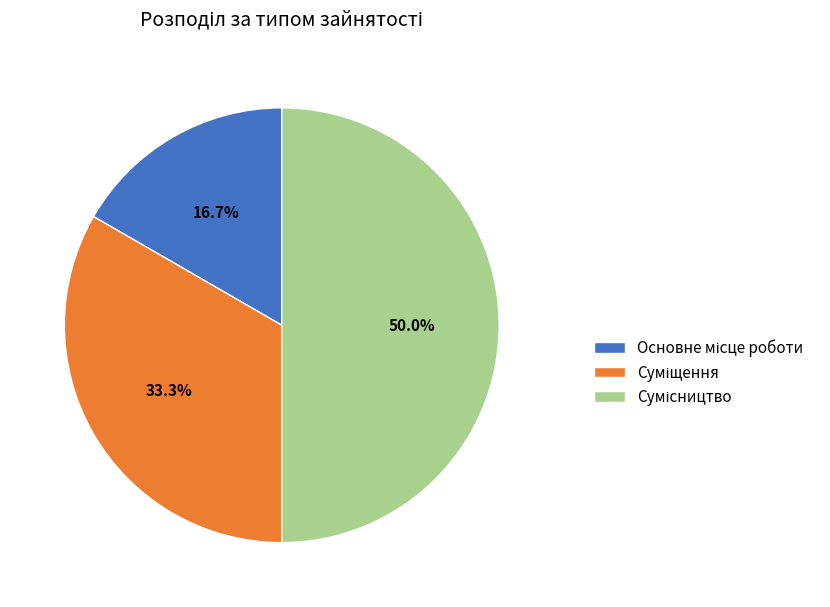

Do Сумісництво and Основне місце роботи together represent more than half of the pie?

Yes